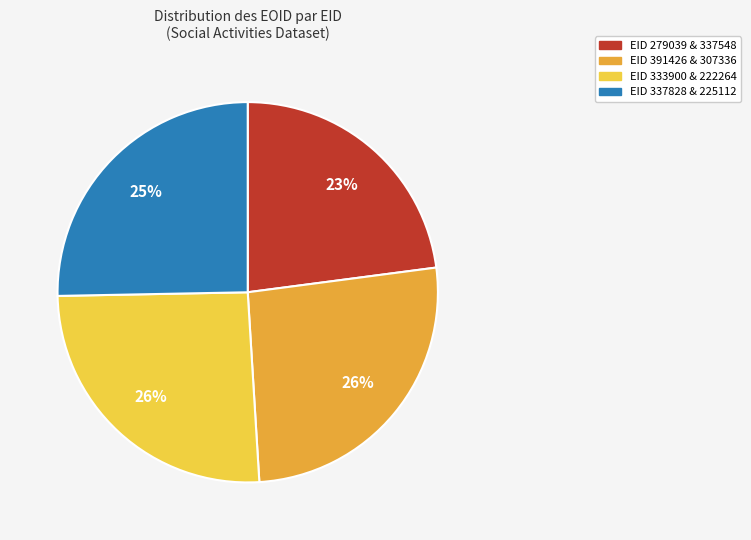

Does any single category account for the majority?

No